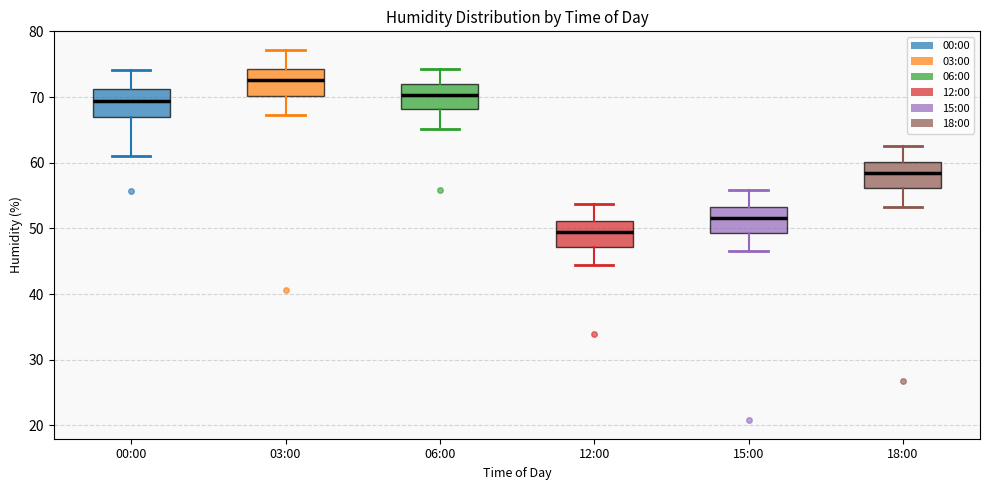

Which box has the highest median line?

03:00